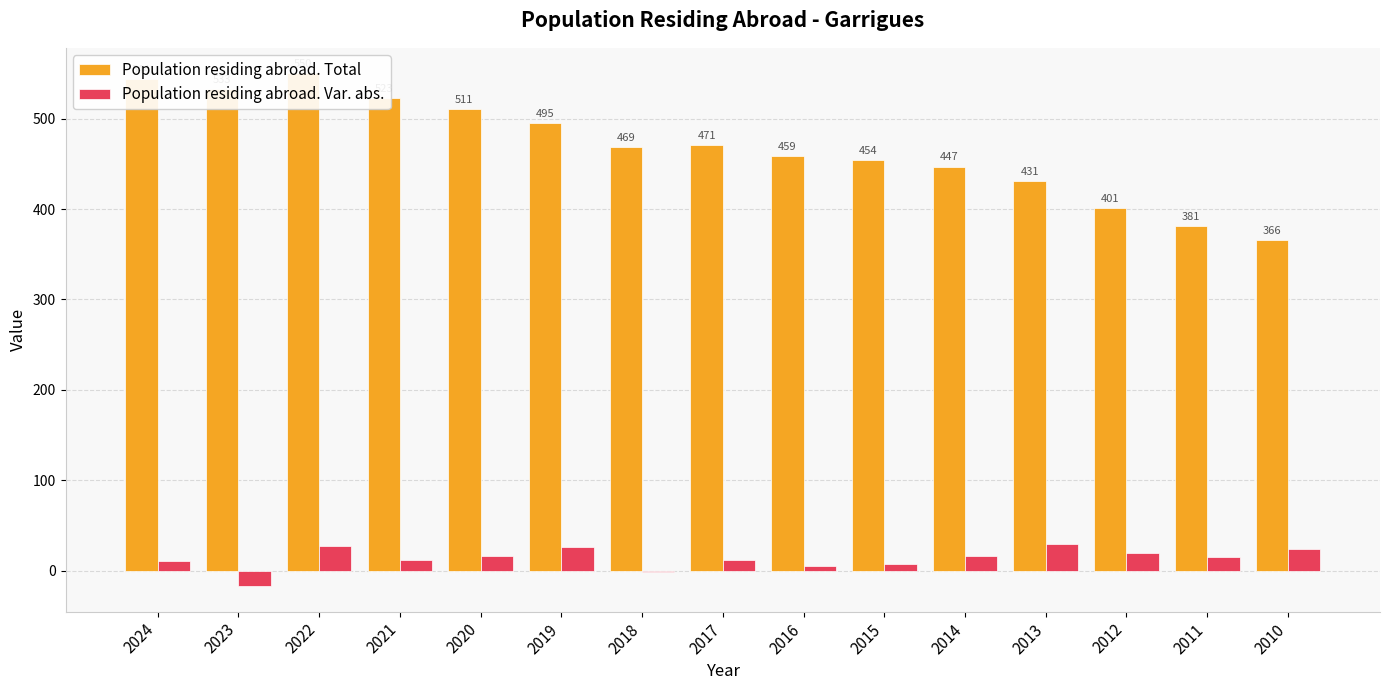

Is the value of Population residing abroad. Total at 2014 greater than the value of Population residing abroad. Var. abs. at 2013?

Yes